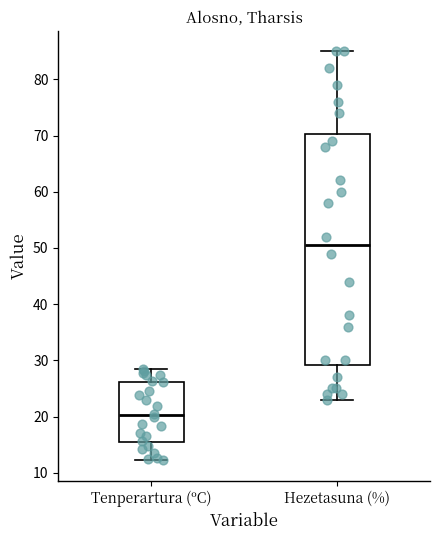

Reading left to right, transcribe this box plot: for each box, give where its median line is, the range the box spans, and where its two whiskers end, as read against the y-axis. The values are not printed on the chart, so give them approximately, as read against the axis.

Tenperartura (ºC): median 20, box 15 to 26, whiskers 12 to 28
Hezetasuna (%): median 51, box 29 to 70, whiskers 23 to 85